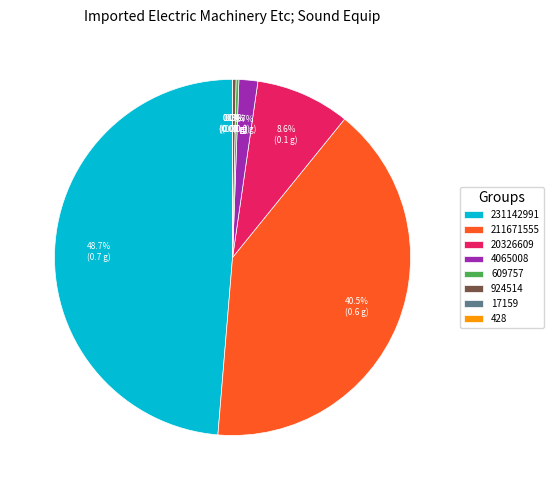

Which slice is the largest?

231142991